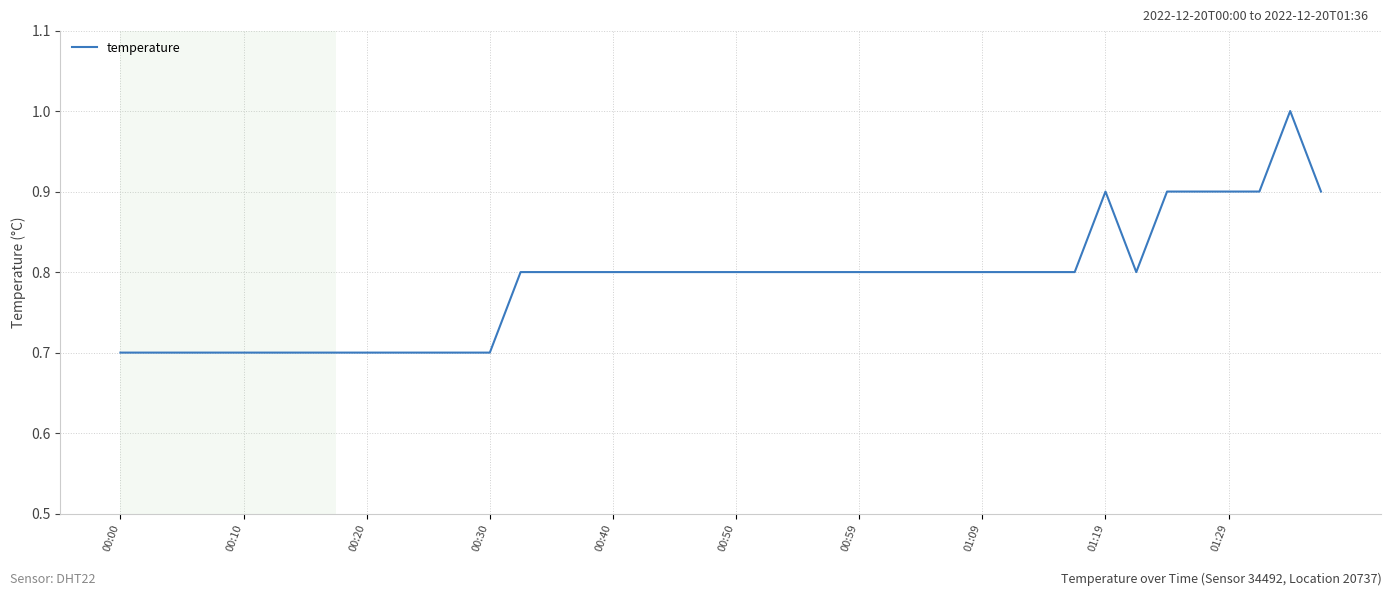

What is the smallest value displayed?

0.7